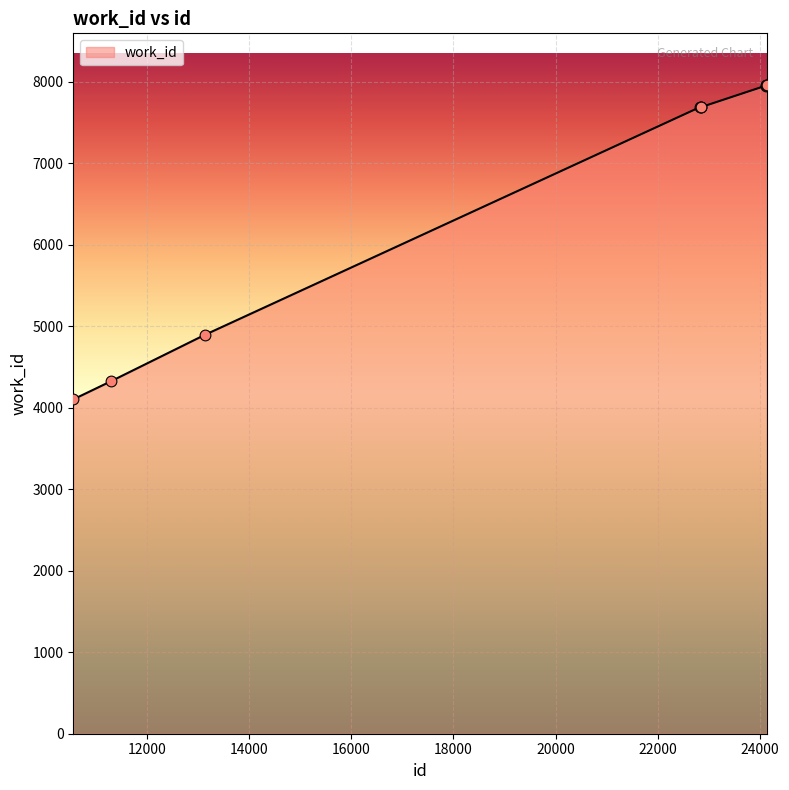

What is the difference between the maximum and minimum values?

3855